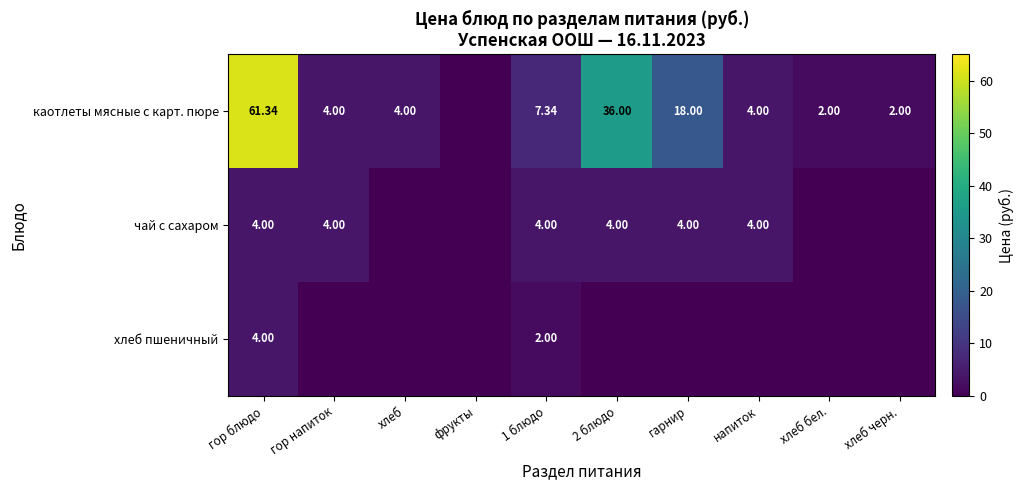

At 1 блюдо, list the series in order from largest to smallest.

каотлеты мясные с карт. пюре, чай с сахаром, хлеб пшеничный